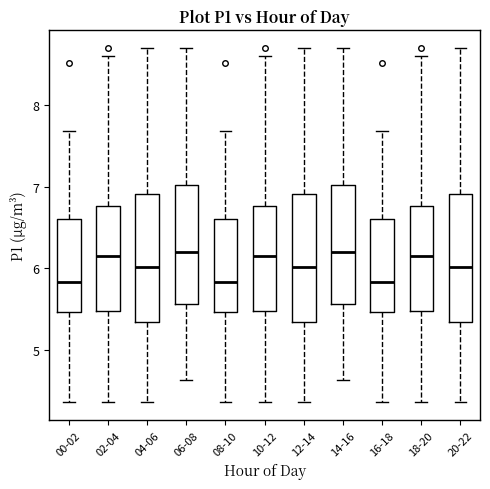

Reading left to right, transcribe this box plot: for each box, give where its median line is, the range the box spans, and where its two whiskers end, as read against the y-axis. The values are not printed on the chart, so give them approximately, as read against the axis.

00-02: median 5.8, box 5.5 to 6.6, whiskers 4.4 to 7.7
02-04: median 6.2, box 5.5 to 6.8, whiskers 4.4 to 8.6
04-06: median 6.0, box 5.3 to 6.9, whiskers 4.4 to 8.7
06-08: median 6.2, box 5.6 to 7.0, whiskers 4.6 to 8.7
08-10: median 5.8, box 5.5 to 6.6, whiskers 4.4 to 7.7
10-12: median 6.2, box 5.5 to 6.8, whiskers 4.4 to 8.6
12-14: median 6.0, box 5.3 to 6.9, whiskers 4.4 to 8.7
14-16: median 6.2, box 5.6 to 7.0, whiskers 4.6 to 8.7
16-18: median 5.8, box 5.5 to 6.6, whiskers 4.4 to 7.7
18-20: median 6.2, box 5.5 to 6.8, whiskers 4.4 to 8.6
20-22: median 6.0, box 5.3 to 6.9, whiskers 4.4 to 8.7